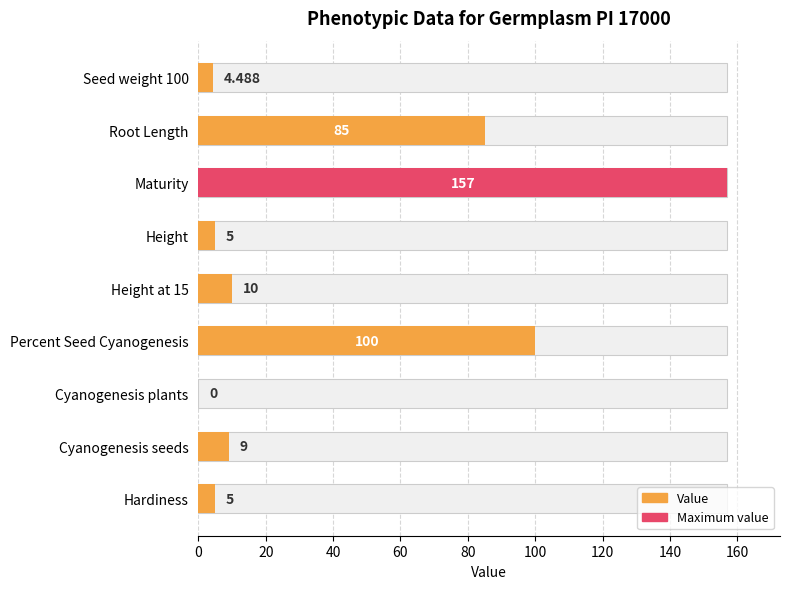

What is the difference between the values at Cyanogenesis plants and Root Length?

85.0